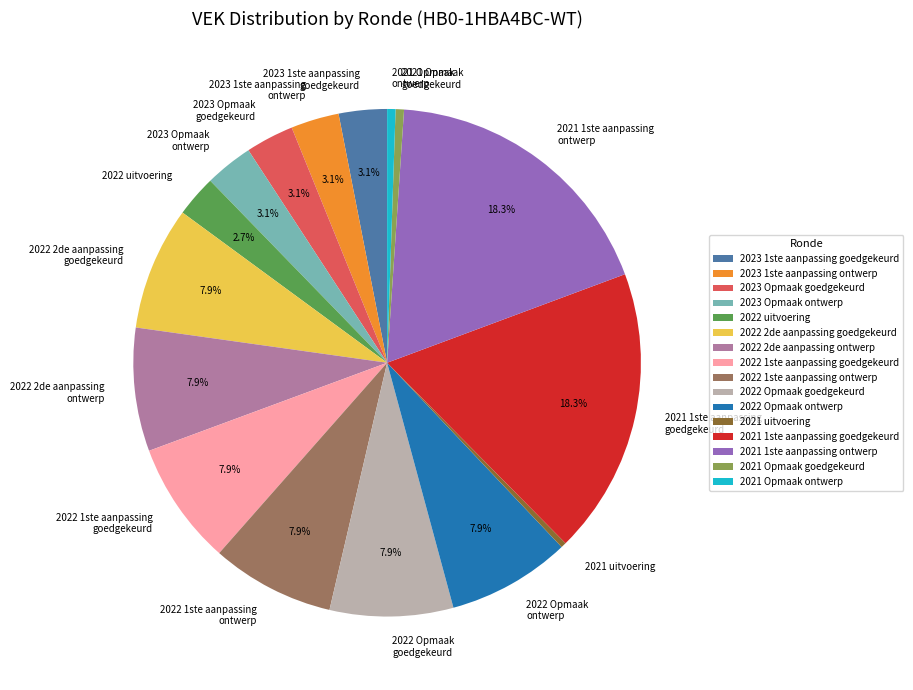

To the nearest percent, what is the difference between the largest and smallest slice percentages?

18%